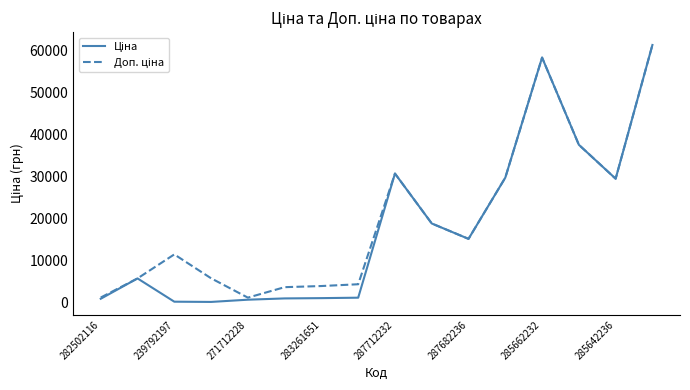

What is the maximum value shown in the chart?

61434.3